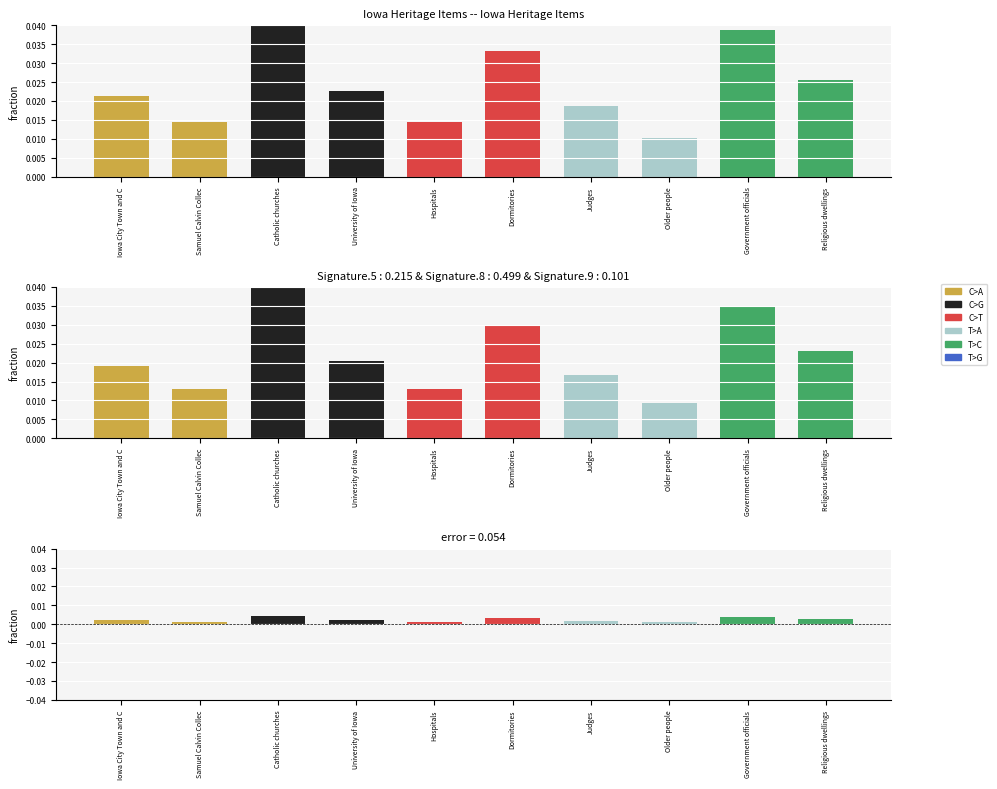

What is the label of the 1st bar from the left?

Iowa City Town and Campus Scenes